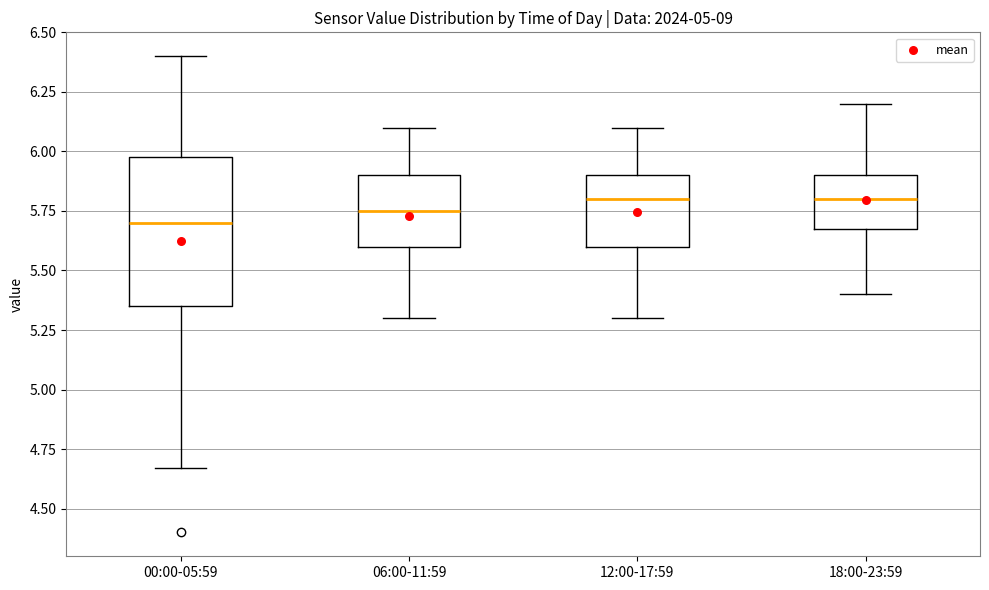

Comparing the boxes themselves (not the whiskers), which one is the tallest?

00:00-05:59